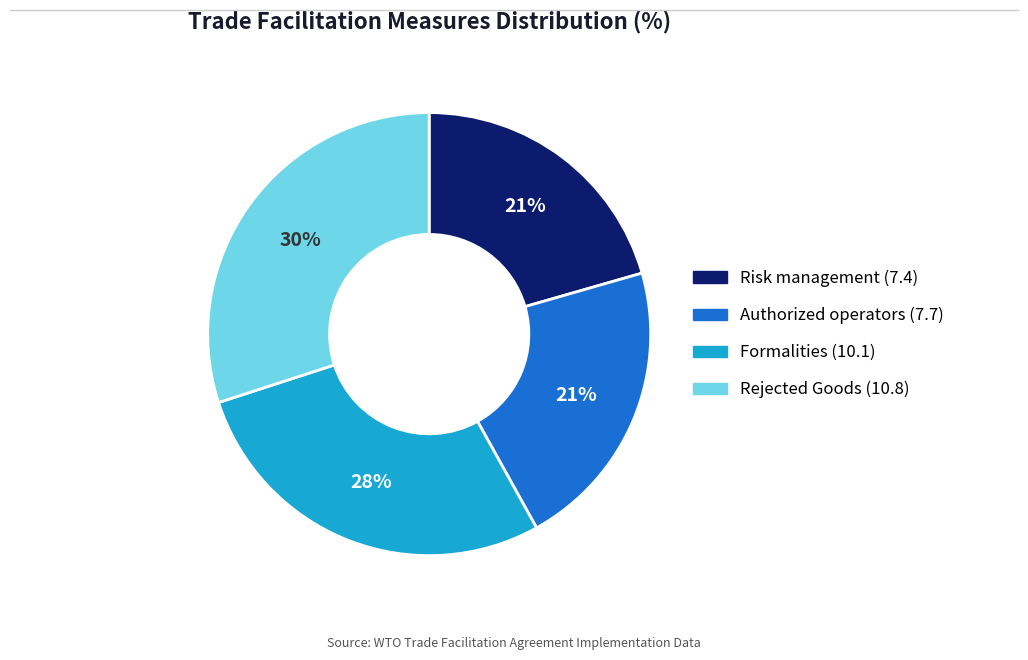

What is the largest slice in the pie chart?

Rejected Goods (10.8)